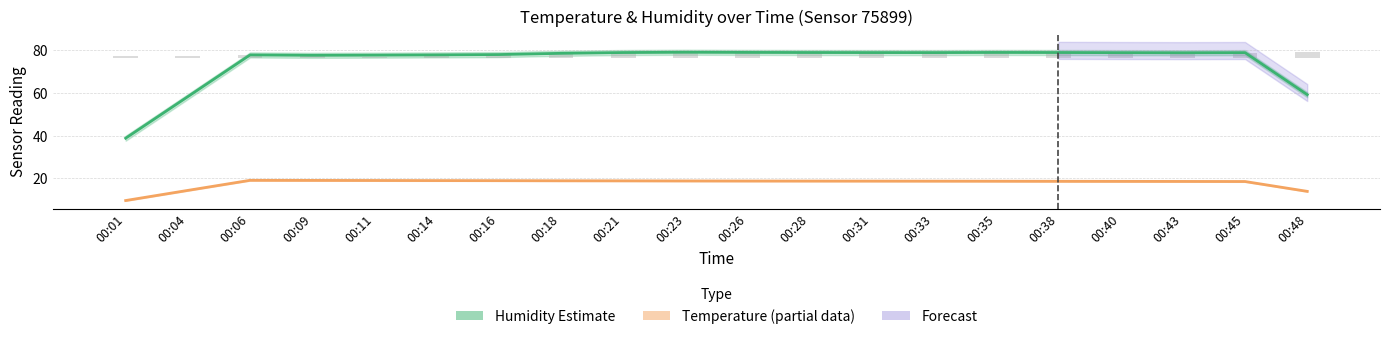

Where does the Humidity (Estimate) series first go above 78?

00:16